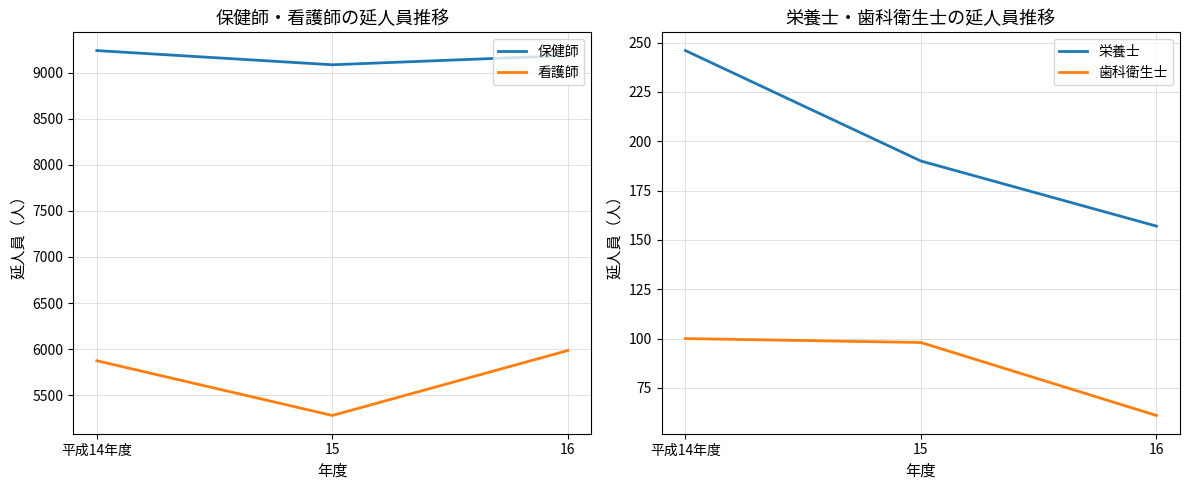

How many values in the 保健師 series are below 9186?

1